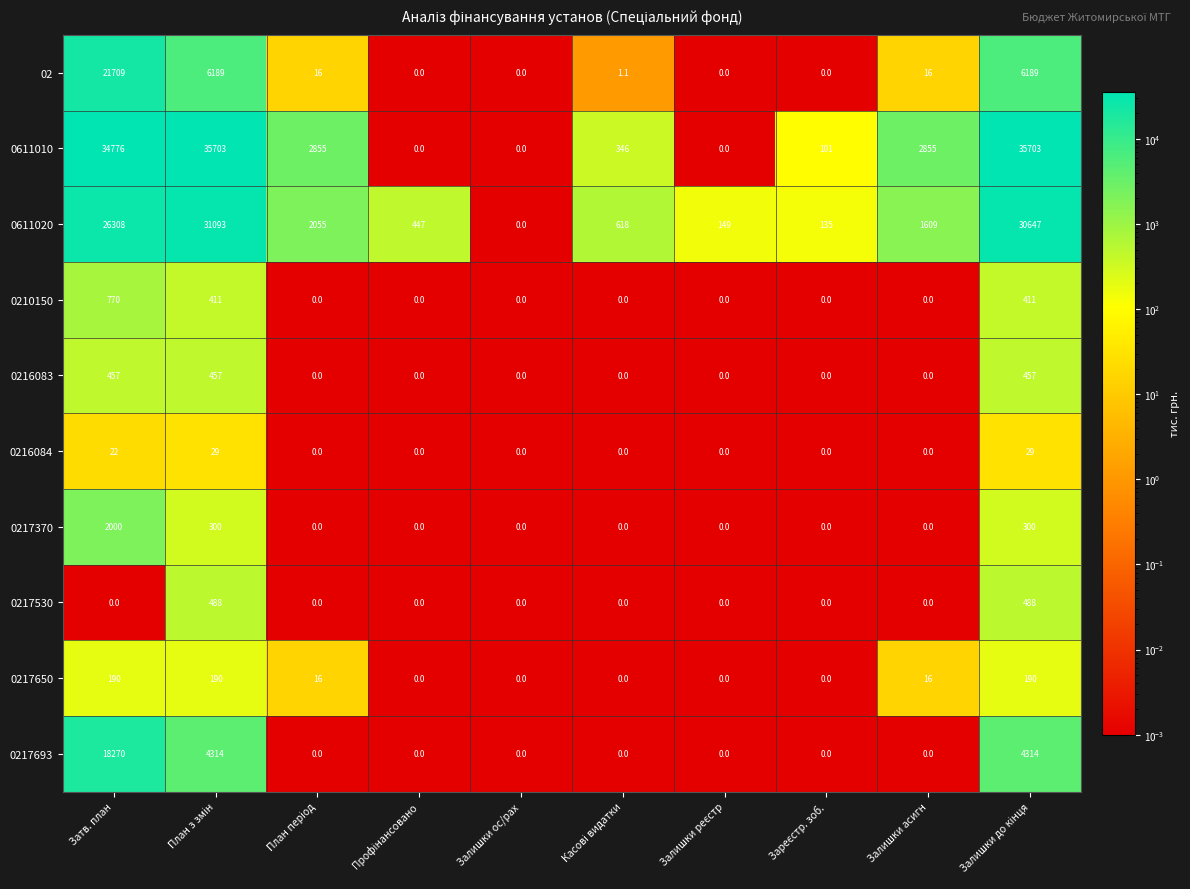

What is the difference between the second highest and minimum values in the 0611010 series?

35703.0